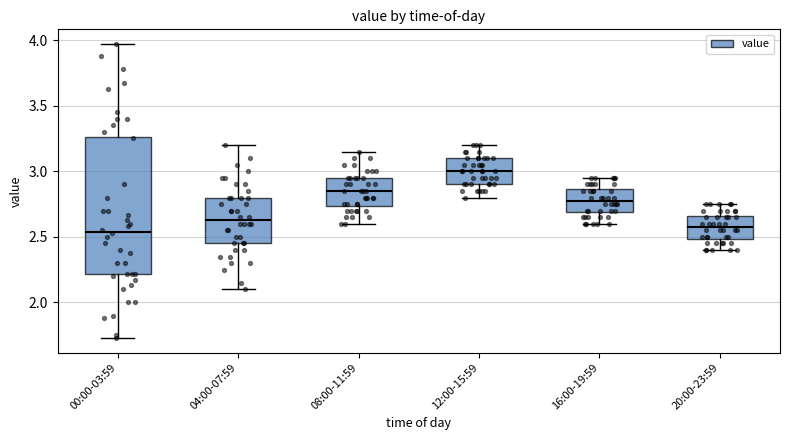

Where does the median line of the box for 20:00-23:59 sit on the y-axis? The values are not printed on the chart, so give them approximately, as read against the axis.

2.60